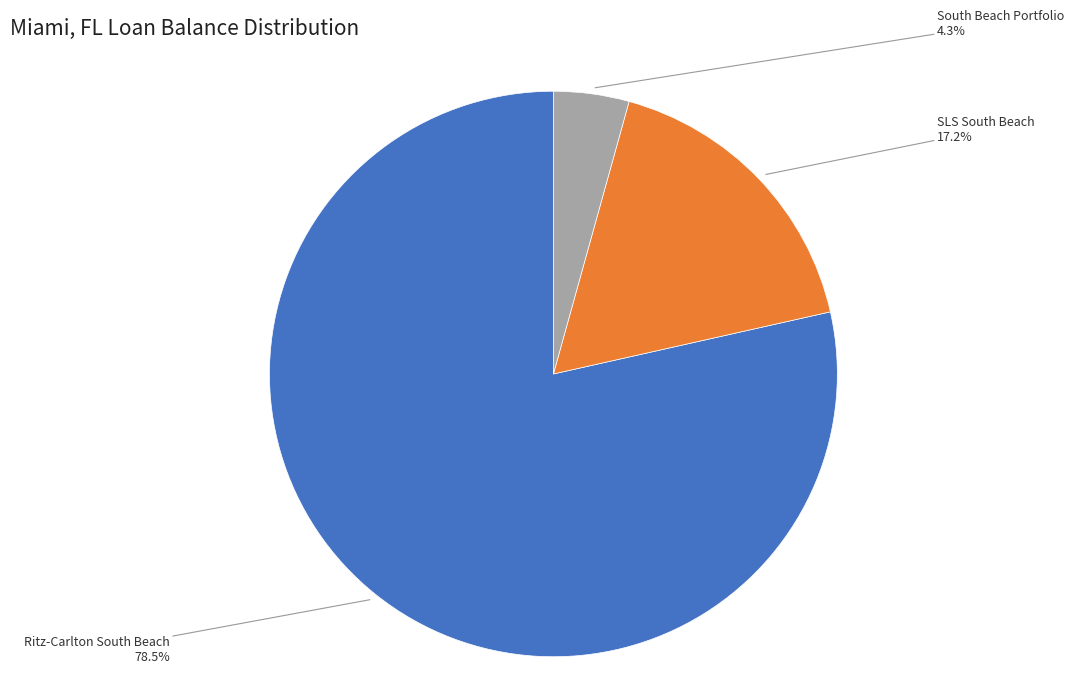

Between South Beach Portfolio and Ritz-Carlton South Beach, which is larger?

Ritz-Carlton South Beach